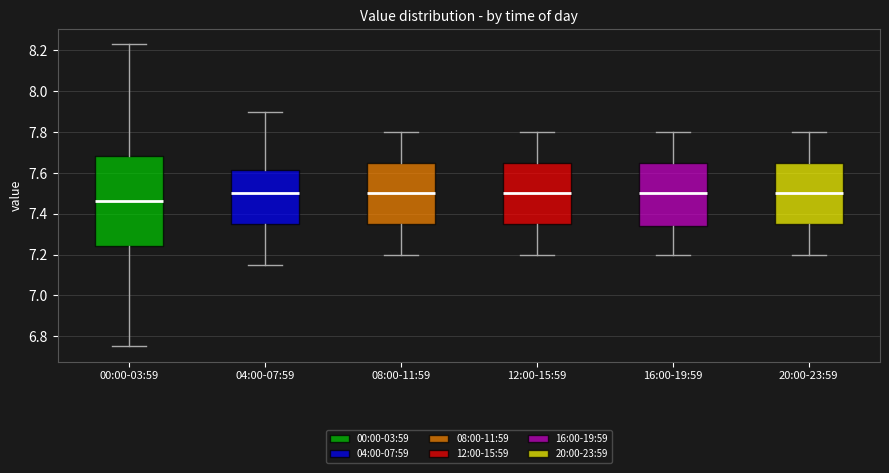

Where does the median line of the box for 00:00-03:59 sit on the y-axis? The values are not printed on the chart, so give them approximately, as read against the axis.

7.46